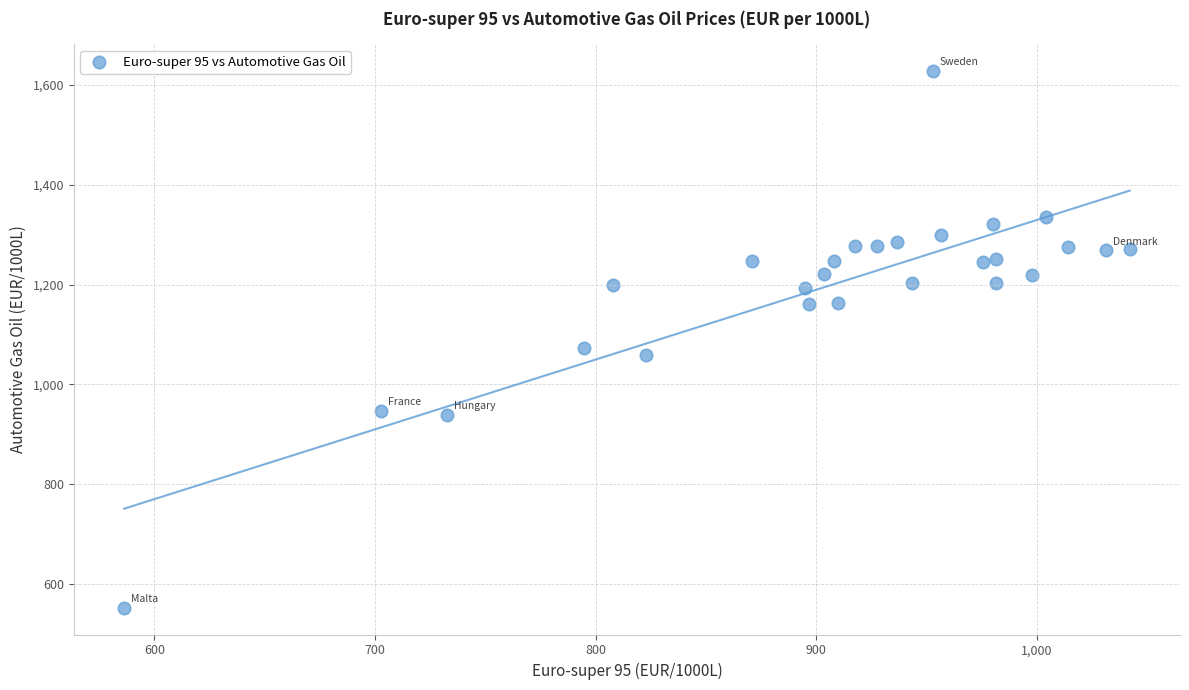

What is the range of Y values (max minus min)?

1075.0